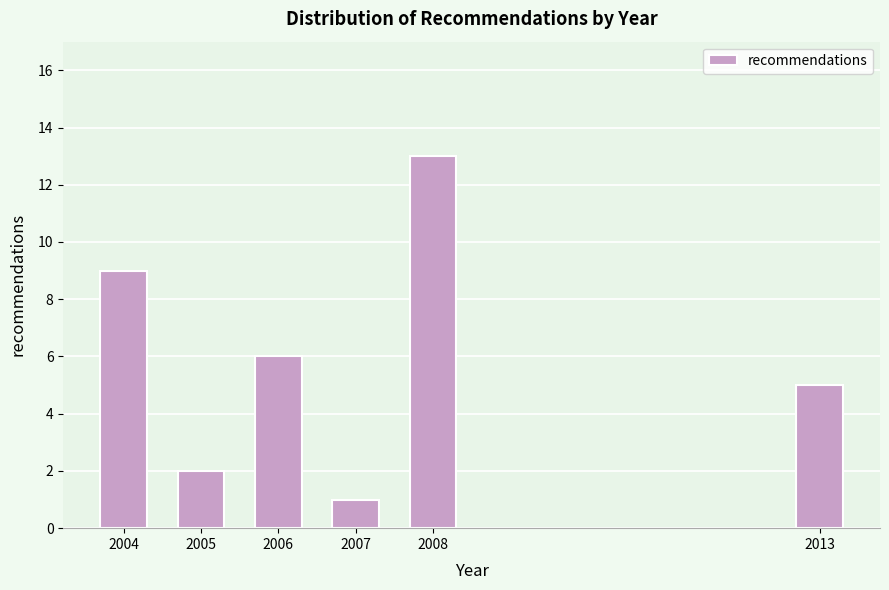

Reading left to right, list all the values displayed in this chart.

2004=9	2005=2	2006=6	2007=1	2008=13	2013=5